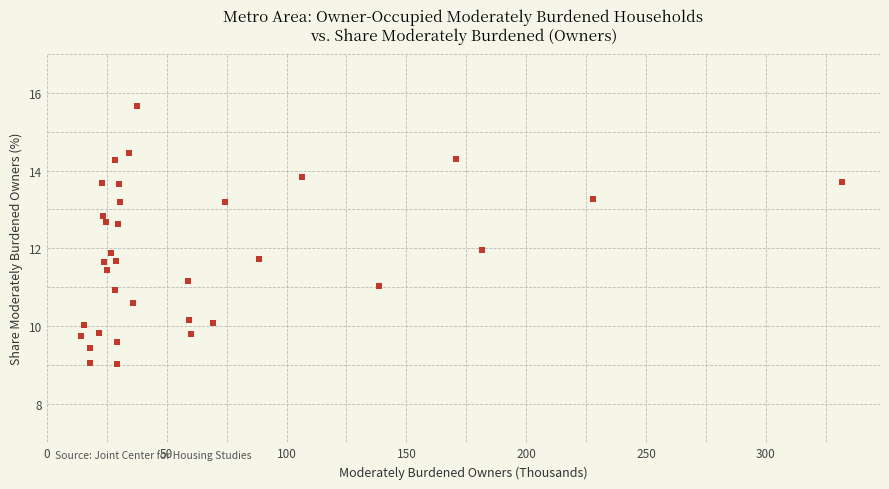

What is the range of Y values (max minus min)?

6.7